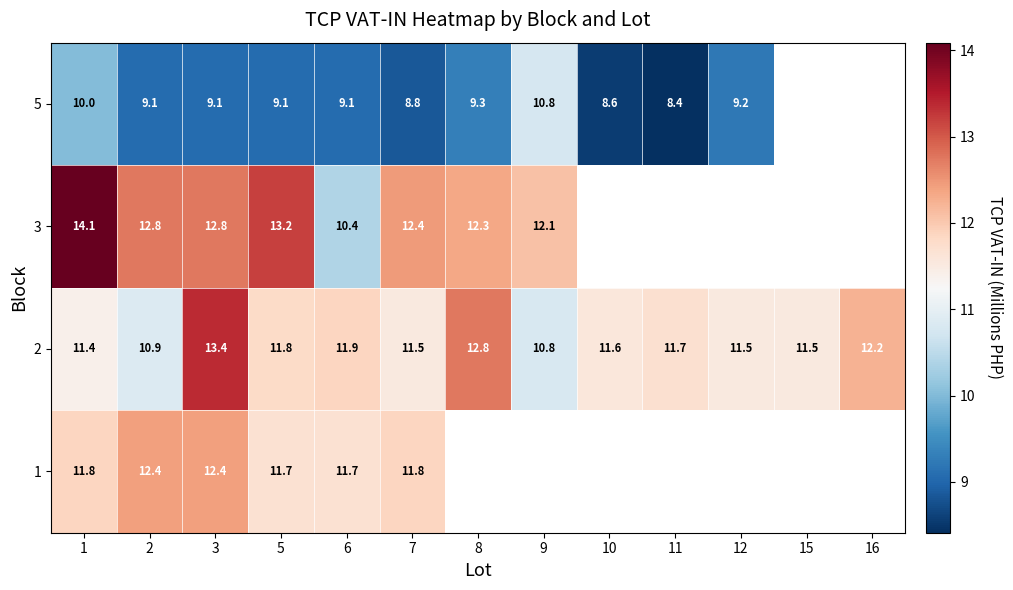

Is the value of 2 at 6 greater than the value of 5 at 3?

Yes